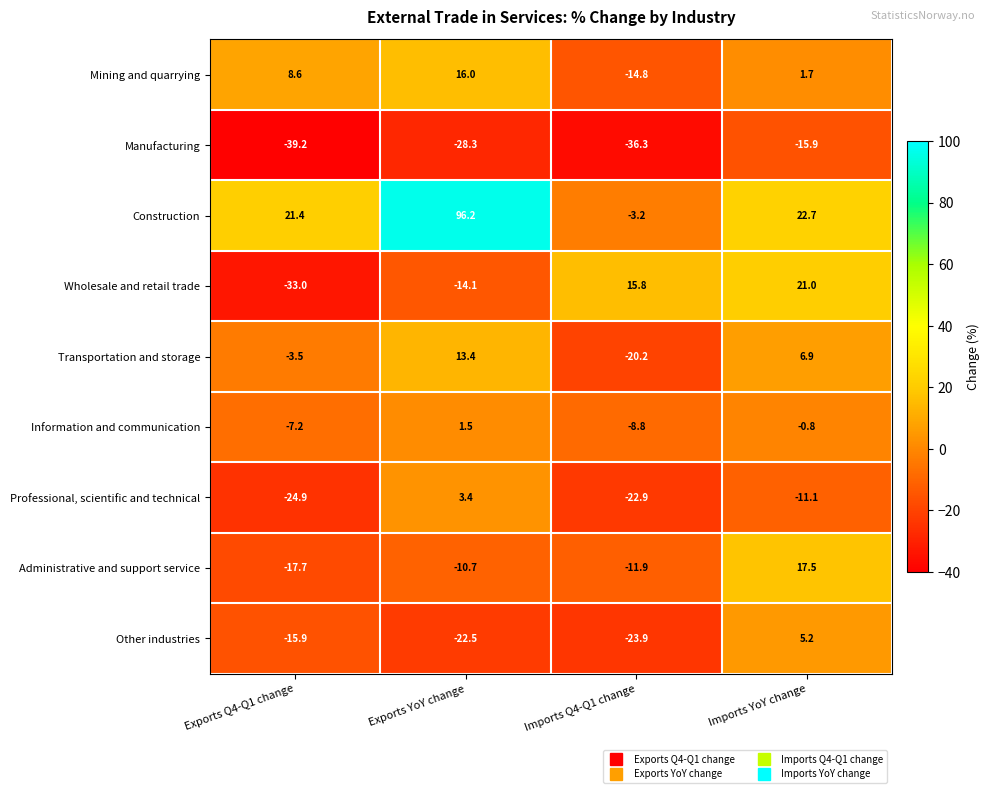

Rank the series by their maximum value, from highest to lowest.

Construction, Wholesale and retail trade, Administrative and support service, Mining and quarrying, Transportation and storage, Other industries, Professional, scientific and technical, Information and communication, Manufacturing